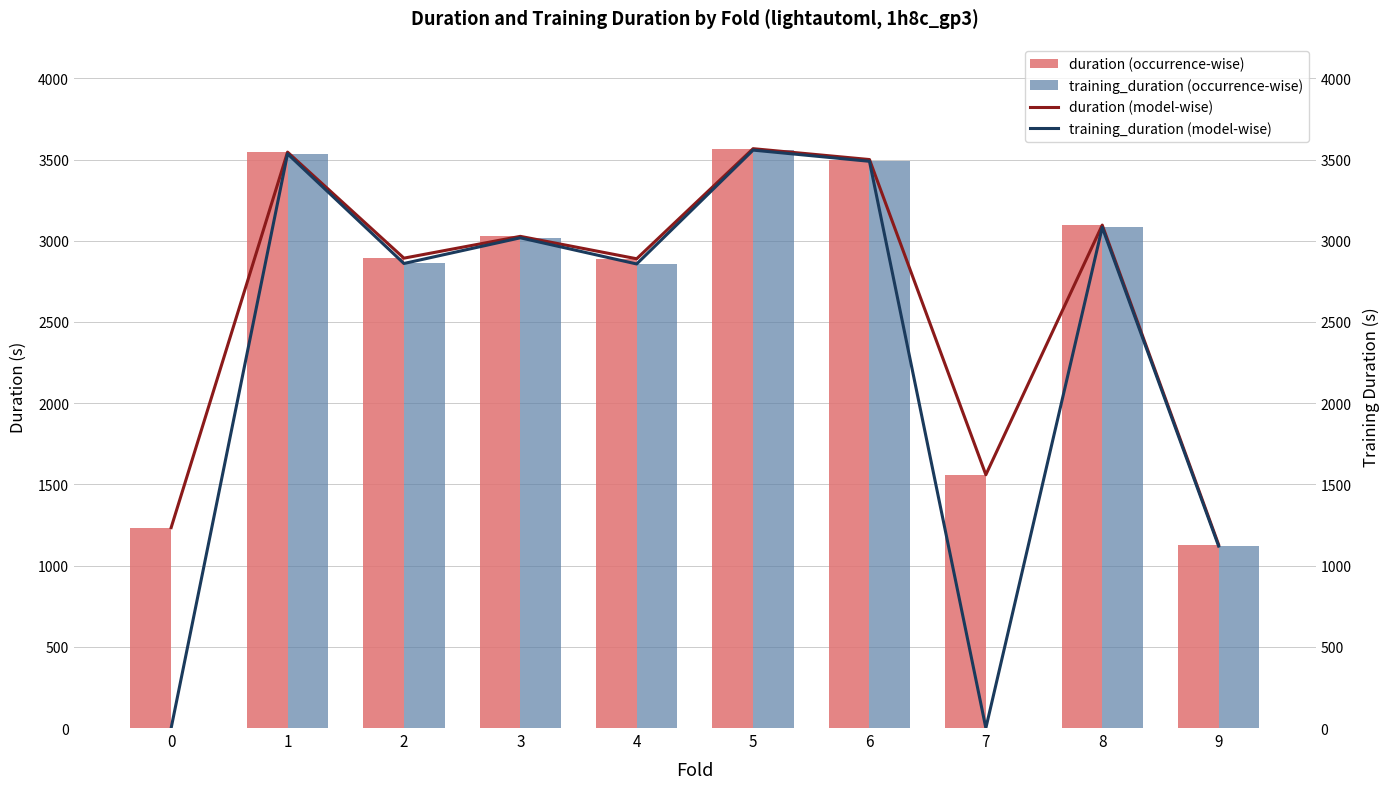

Where is duration (model-wise) nearest to the value 2347?

4